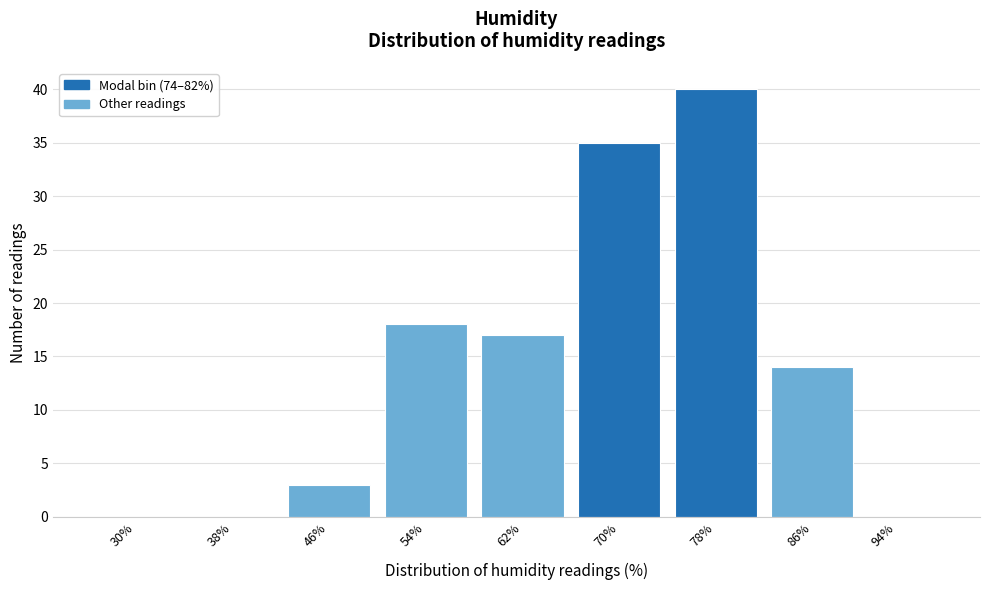

Reading right to left, list all the values displayed in this chart.

94%=0	86%=14	78%=40	70%=35	62%=17	54%=18	46%=3	38%=0	30%=0